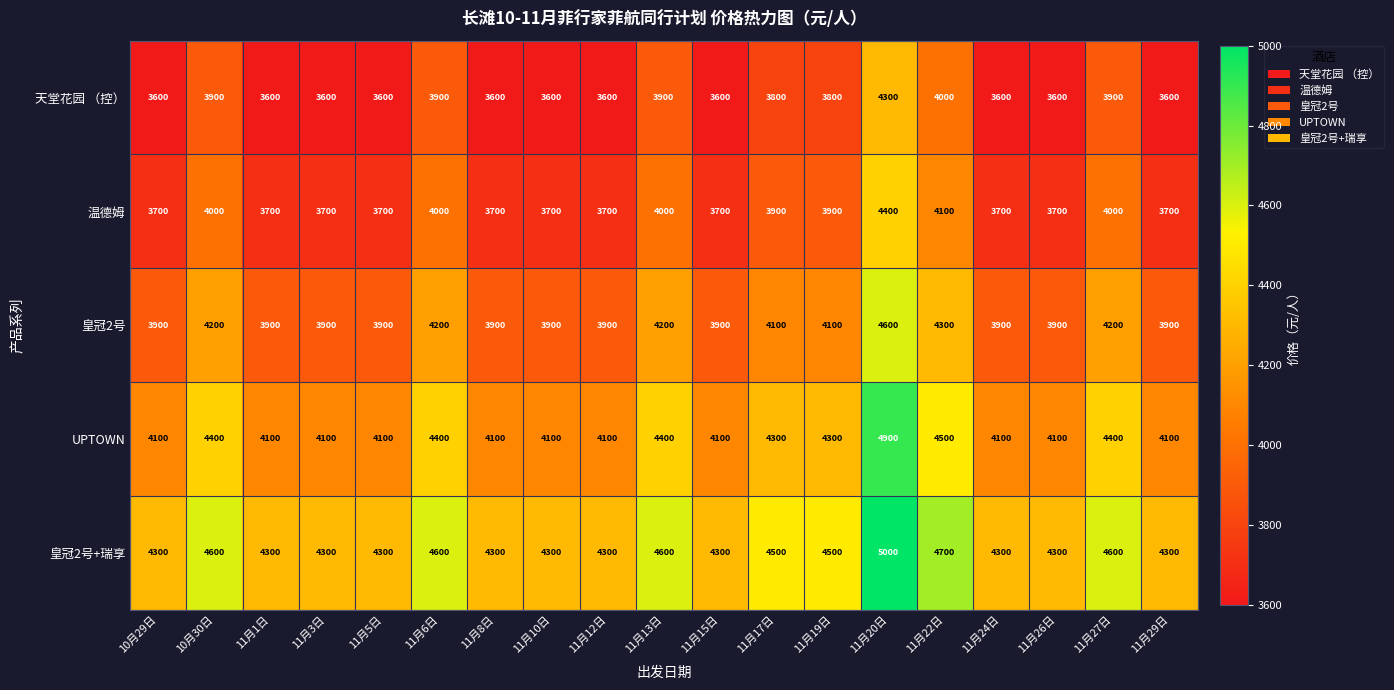

What is the sum of all 温德姆 values?

73000